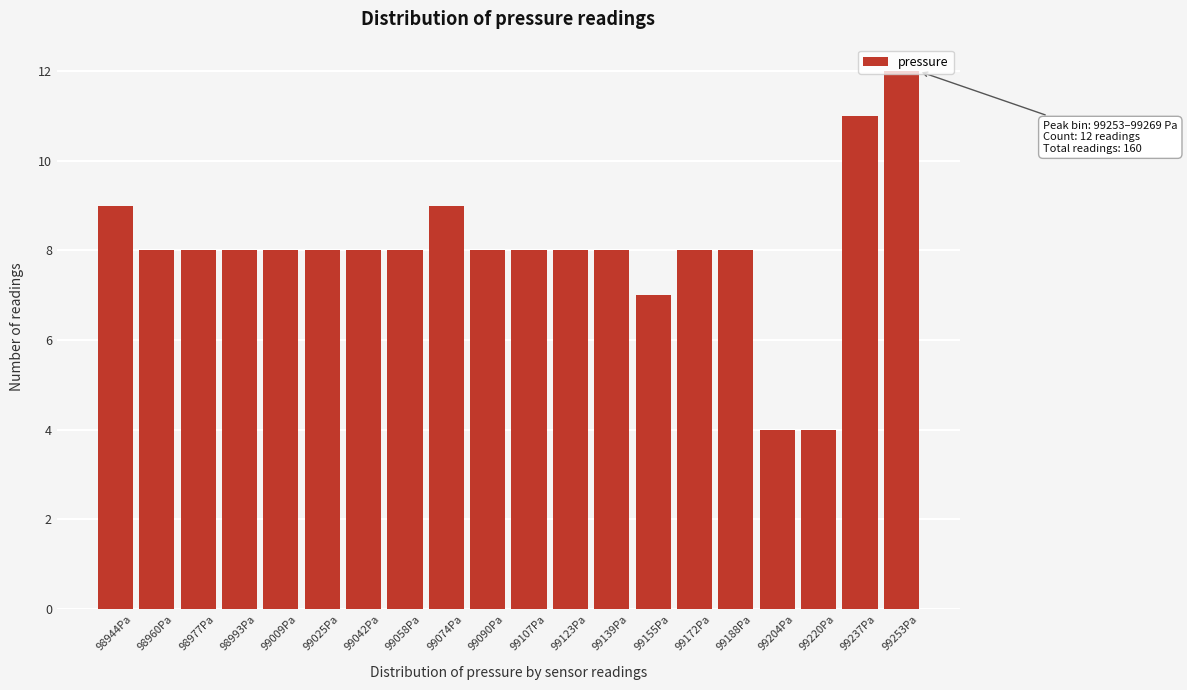

What is the difference between the values at 99025Pa and 99253Pa?

4